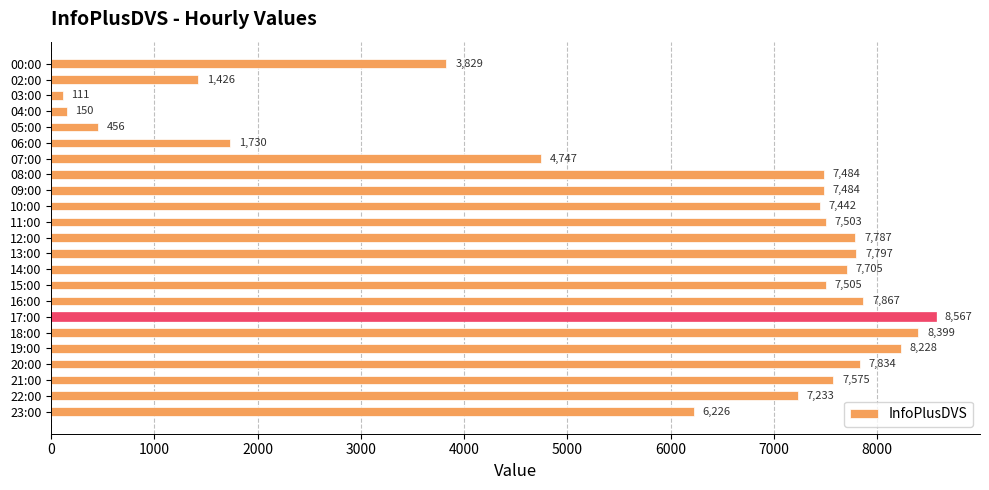

What is the change in value from 05:00 to 12:00?

+7331